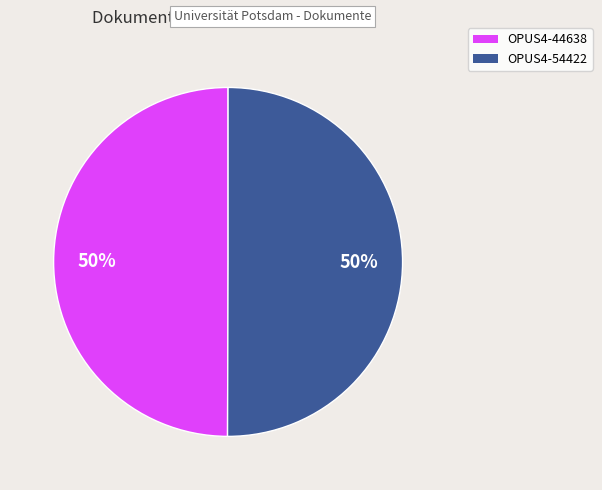

What is the ratio of the value at OPUS4-54422 to the value at OPUS4-44638?

1.0